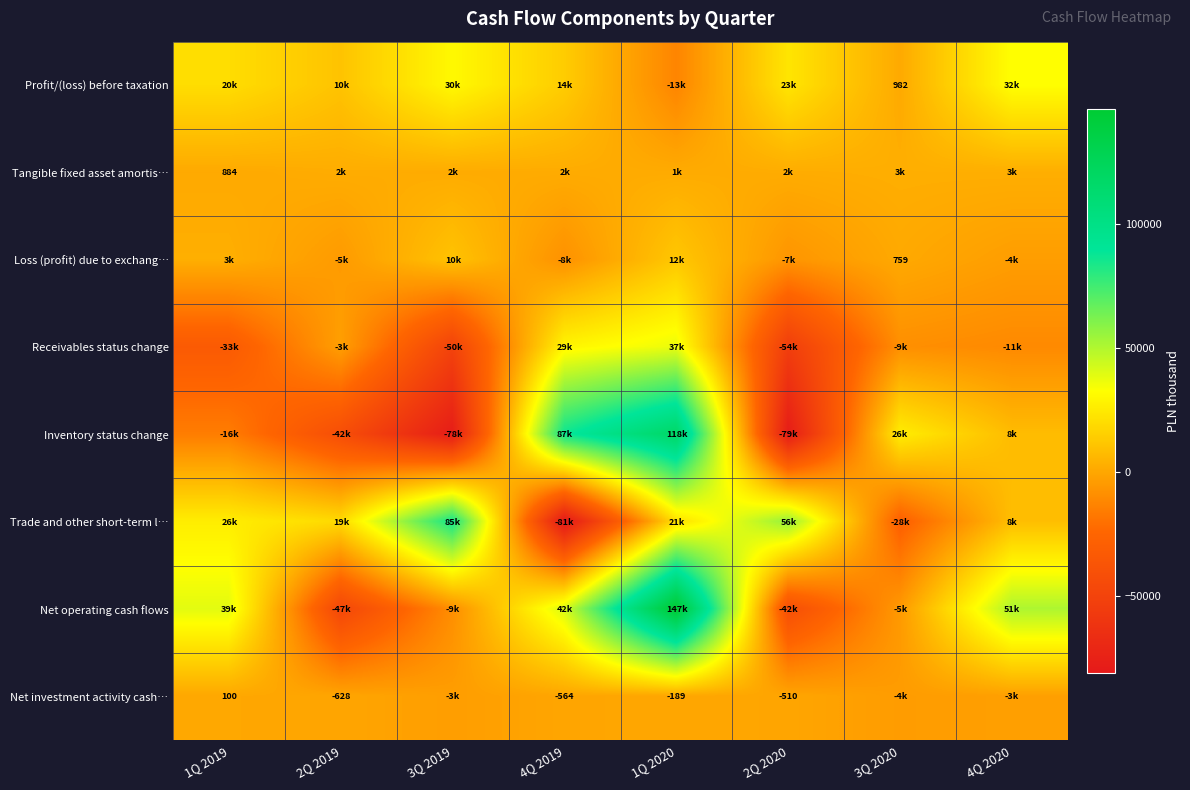

Is it true that Loss (profit) due to exchang… equals -4707.0 at 2Q 2019?

True